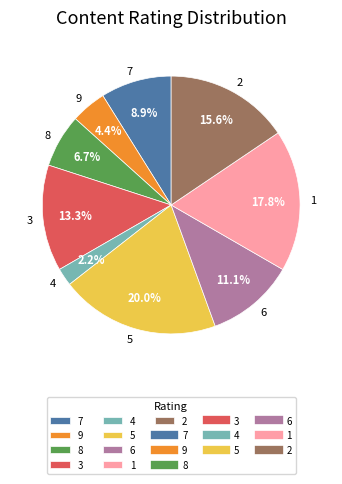

How many segments does this pie chart have?

9